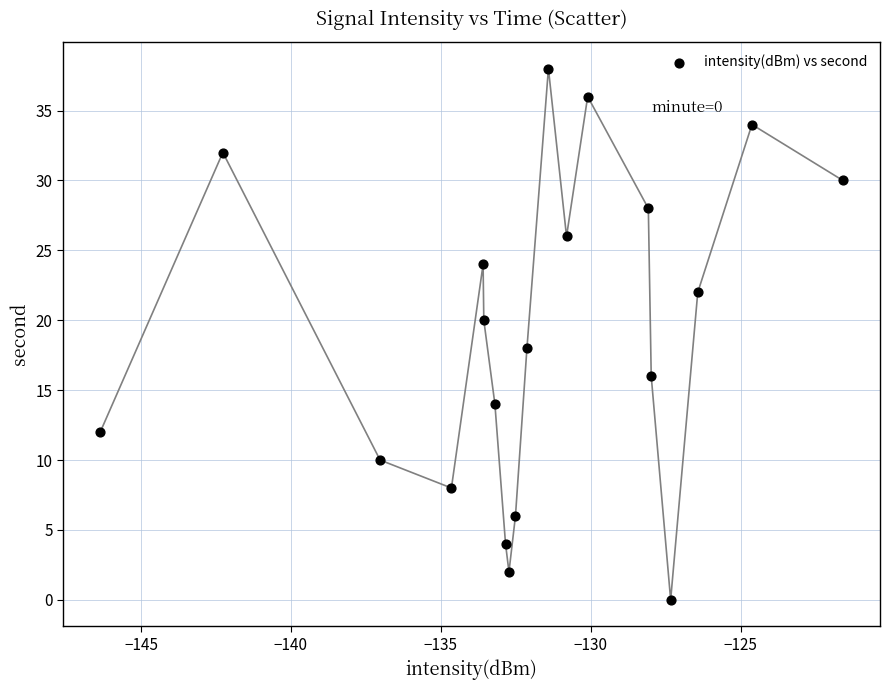

What is the range of Y values (max minus min)?

38